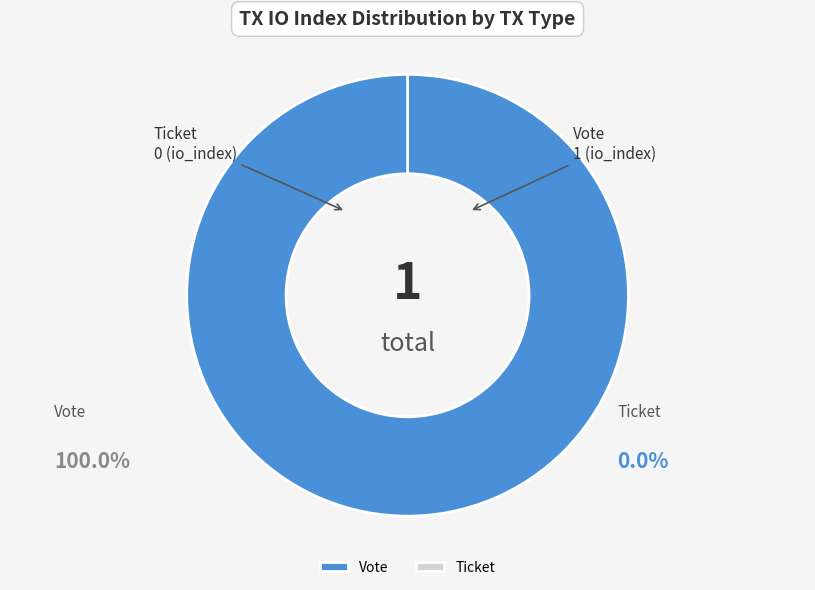

Which slice is the smallest?

Ticket (io_index=0)